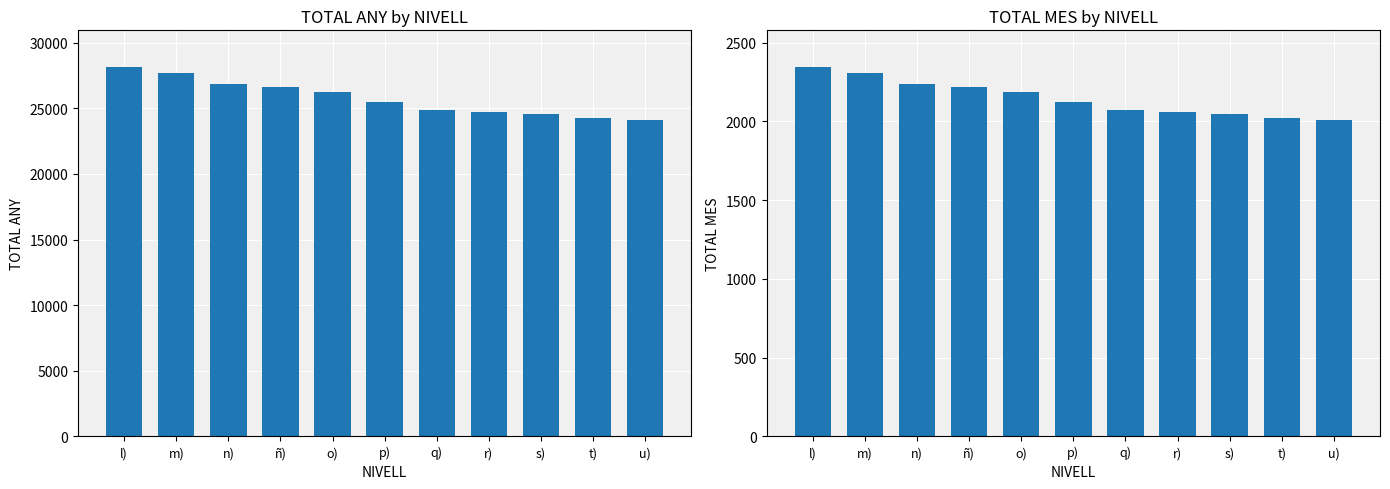

The value of TOTAL ANY at n) is 26872.3. True or false?

True